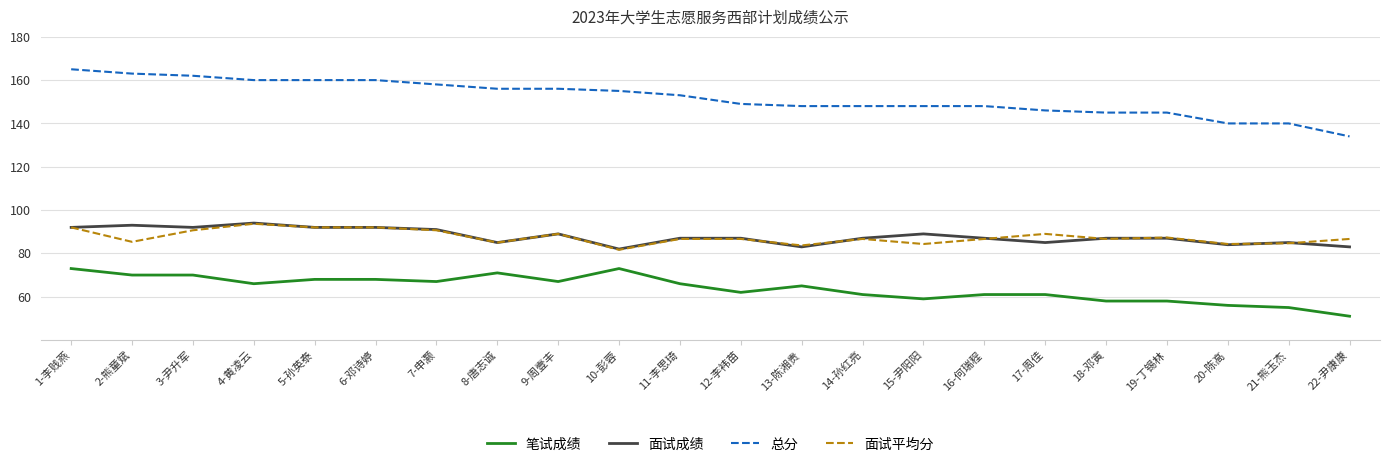

What position from the left is 17-周佳?

17